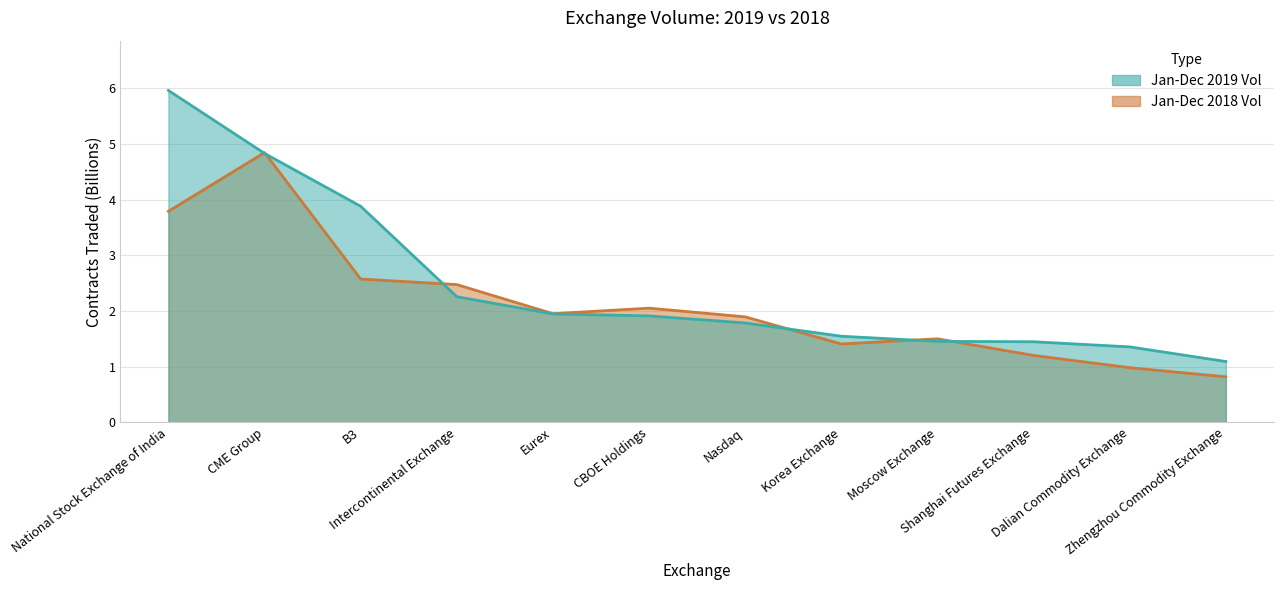

Reading left to right, list all the values displayed in this chart.

Jan-Dec 2019 Vol: National Stock Exchange of India=6.0	CME Group=4.8	B3=3.9	Intercontinental Exchange=2.3	Eurex=1.9	CBOE Holdings=1.9	Nasdaq=1.8	Korea Exchange=1.5	Moscow Exchange=1.5	Shanghai Futures Exchange=1.4	Dalian Commodity Exchange=1.4	Zhengzhou Commodity Exchange=1.1
Jan-Dec 2018 Vol: National Stock Exchange of India=3.8	CME Group=4.8	B3=2.6	Intercontinental Exchange=2.5	Eurex=2.0	CBOE Holdings=2.1	Nasdaq=1.9	Korea Exchange=1.4	Moscow Exchange=1.5	Shanghai Futures Exchange=1.2	Dalian Commodity Exchange=1.0	Zhengzhou Commodity Exchange=0.8